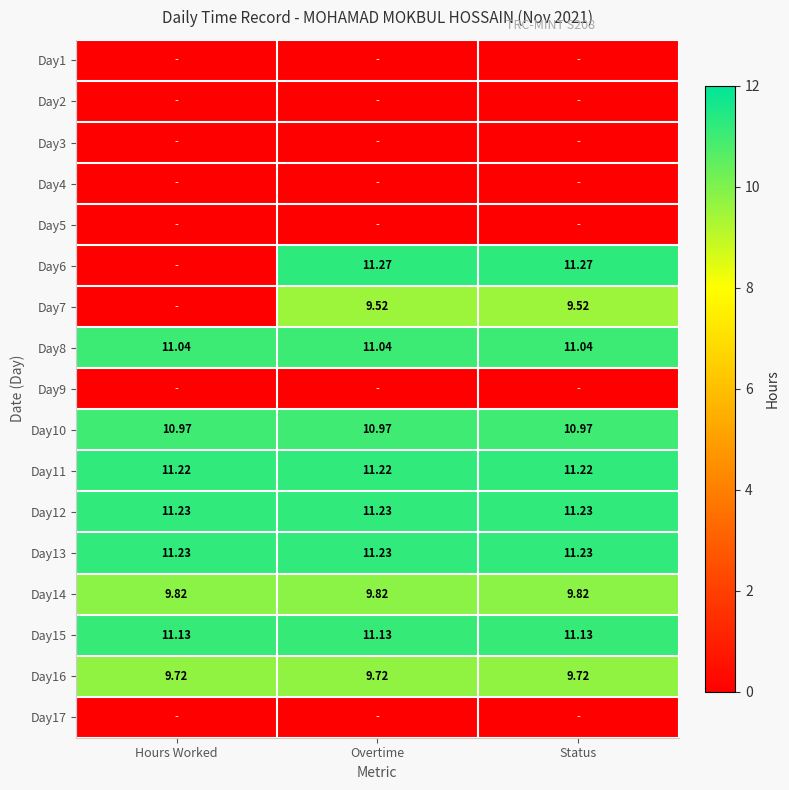

What is the difference between the highest and lowest values at Status?

11.3